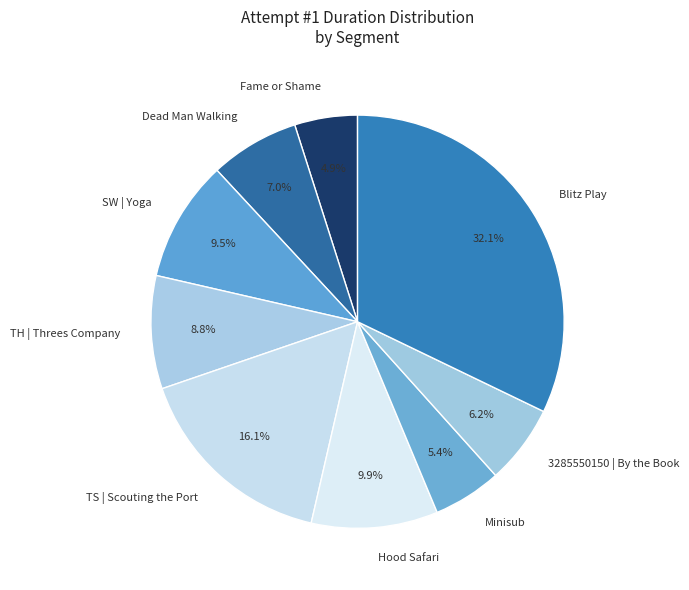

What percentage is NOT represented by TH | Threes Company?

91.2%